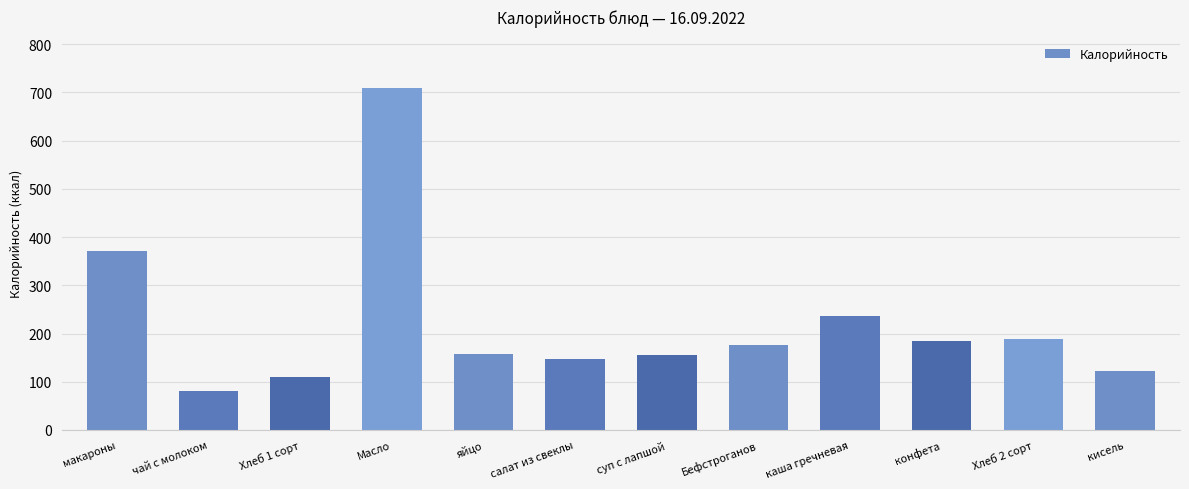

What is the difference between the values at конфета and чай с молоком?

104